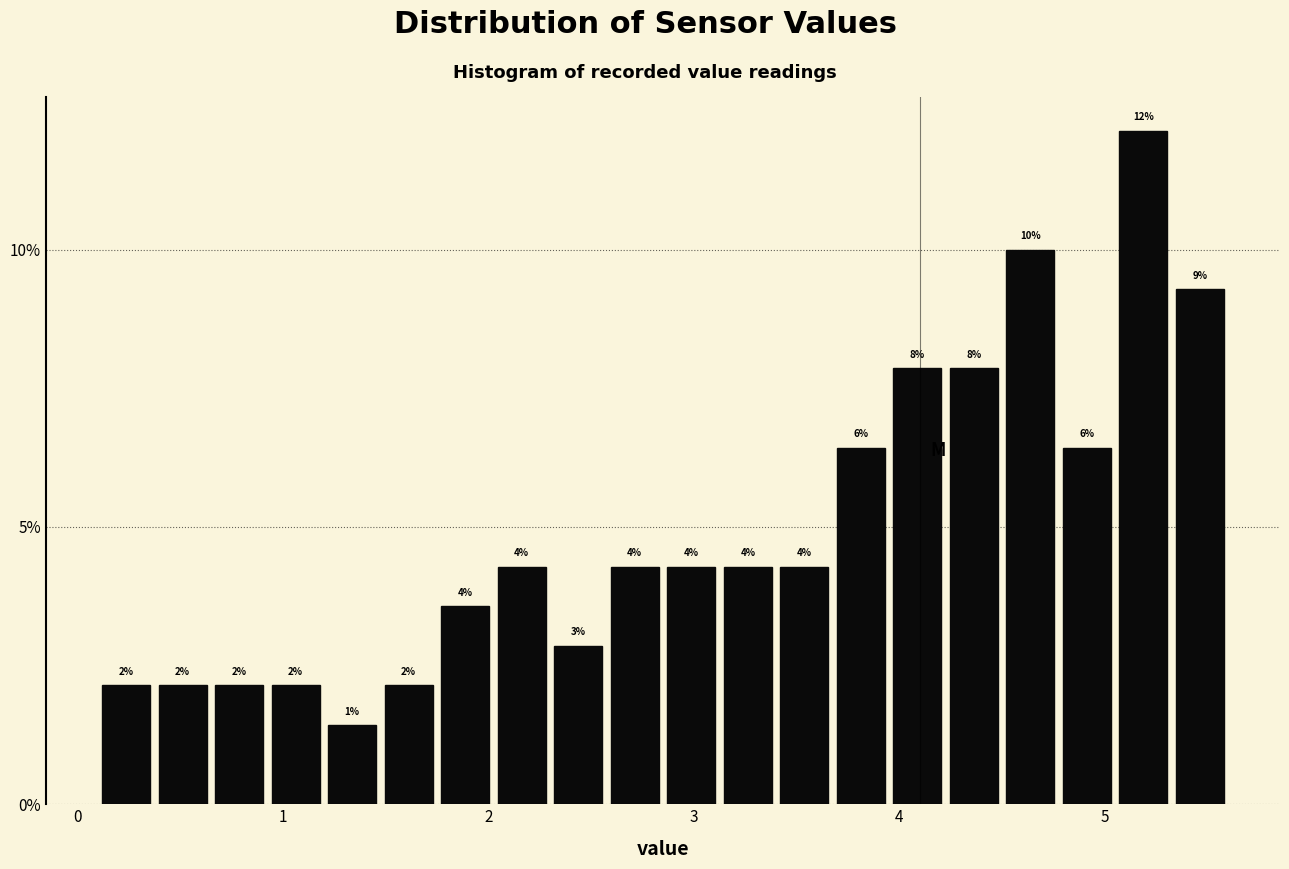

Read against the x-axis, roughly where is the centre of the tallest bar?

5.2